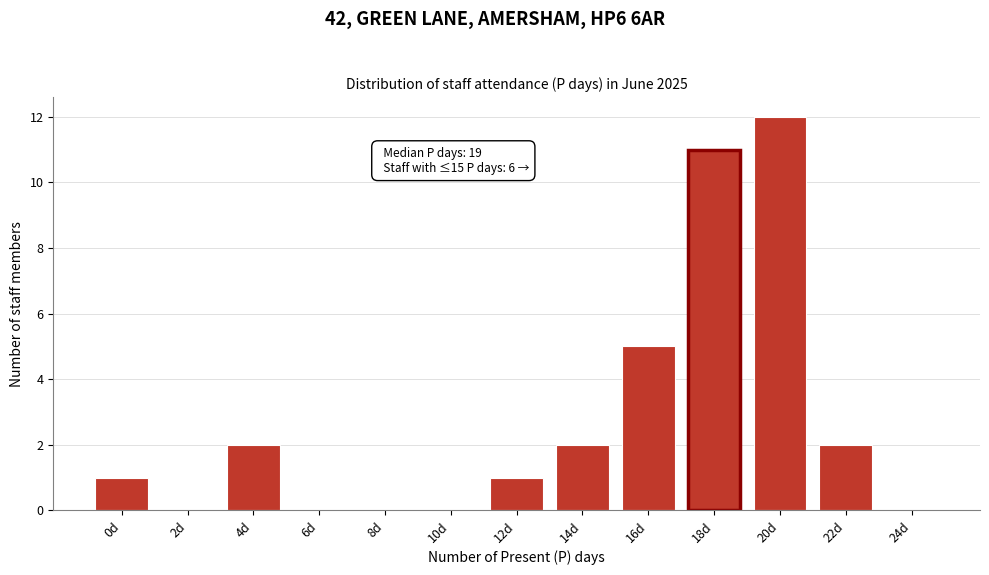

Reading left to right, what are all the values shown in this chart?

0d=1	2d=0	4d=2	6d=0	8d=0	10d=0	12d=1	14d=2	16d=5	18d=11	20d=12	22d=2	24d=0